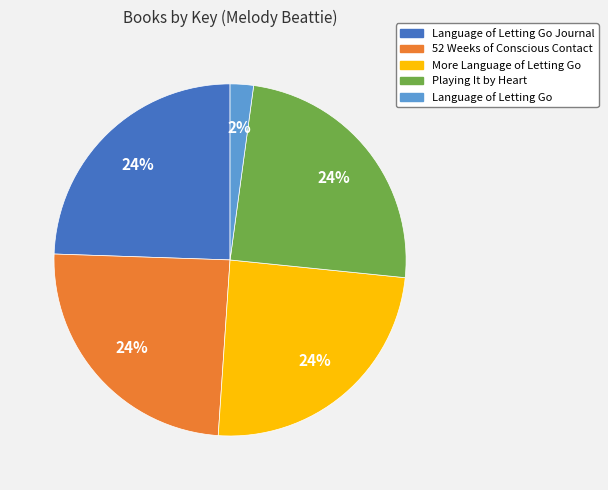

The More Language of Letting Go slice represents 24% of the pie. True or false?

True